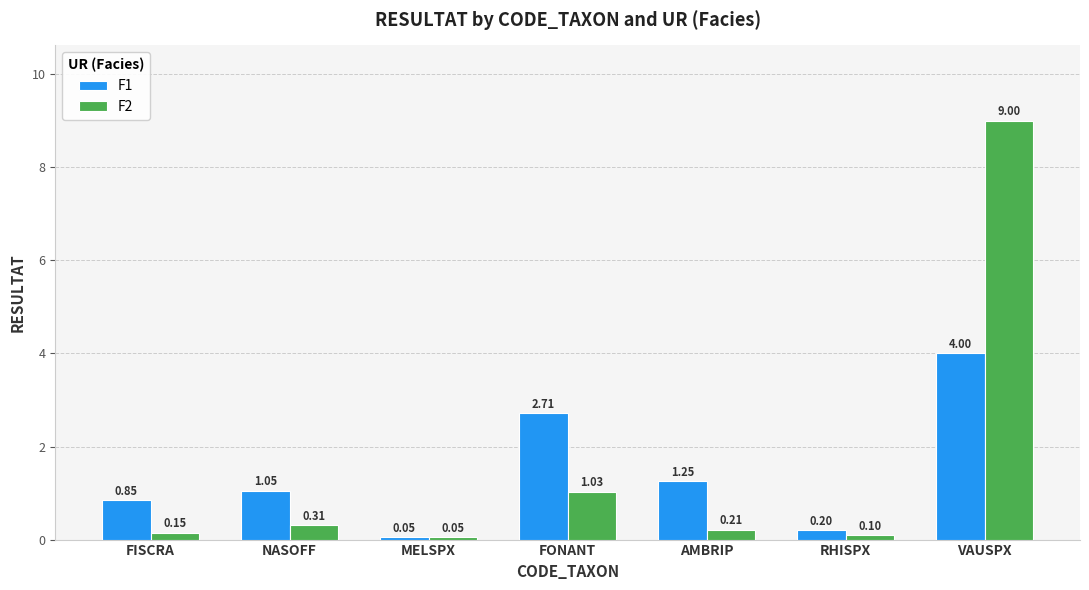

What is the maximum value shown in the chart?

9.0